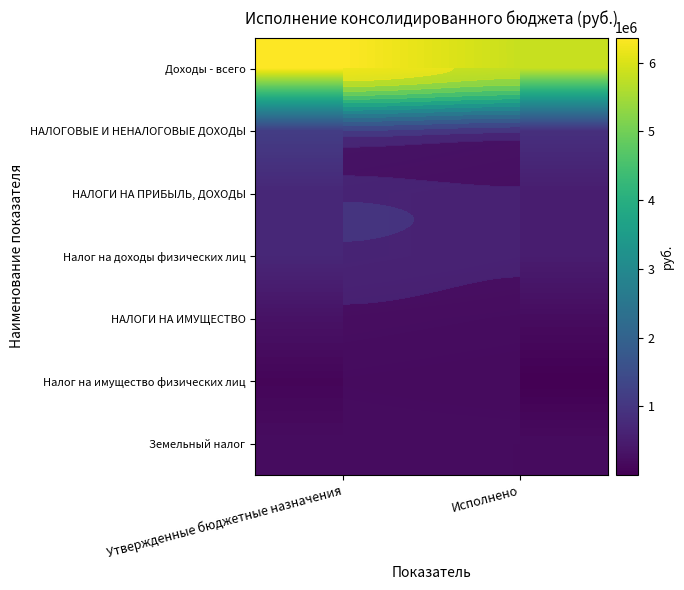

Rank the series at Исполнено from lowest to highest value.

Налог на имущество физических лиц, Земельный налог, НАЛОГИ НА ИМУЩЕСТВО, НАЛОГИ НА ПРИБЫЛЬ, ДОХОДЫ, Налог на доходы физических лиц, НАЛОГОВЫЕ И НЕНАЛОГОВЫЕ ДОХОДЫ, Доходы - всего